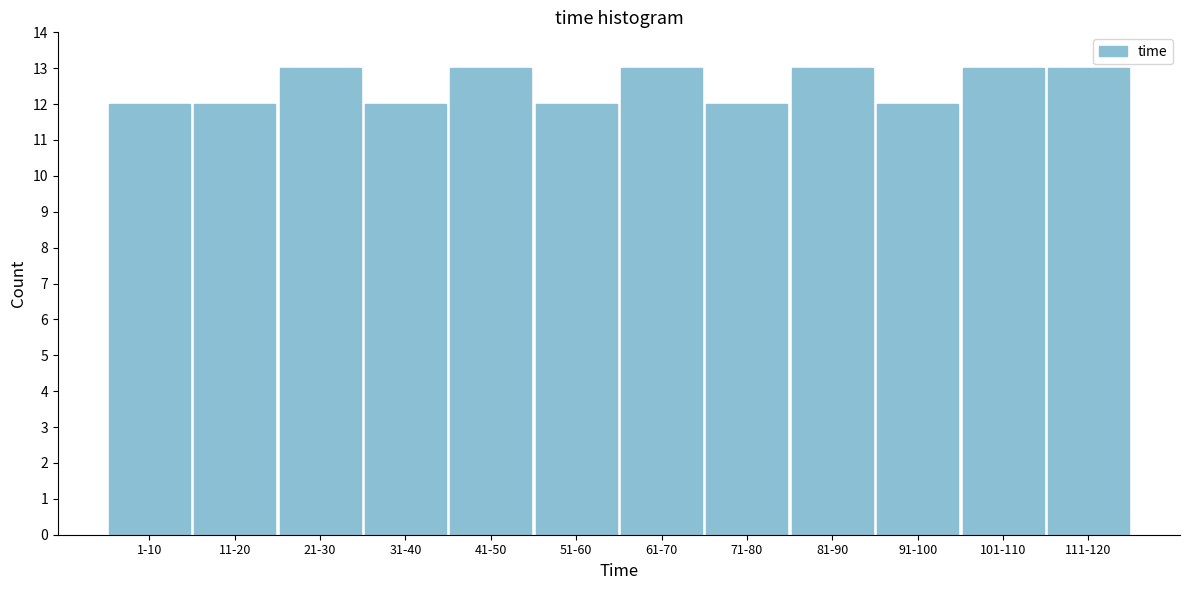

Reading left to right, list all the values displayed in this chart.

1-10=12	11-20=12	21-30=13	31-40=12	41-50=13	51-60=12	61-70=13	71-80=12	81-90=13	91-100=12	101-110=13	111-120=13